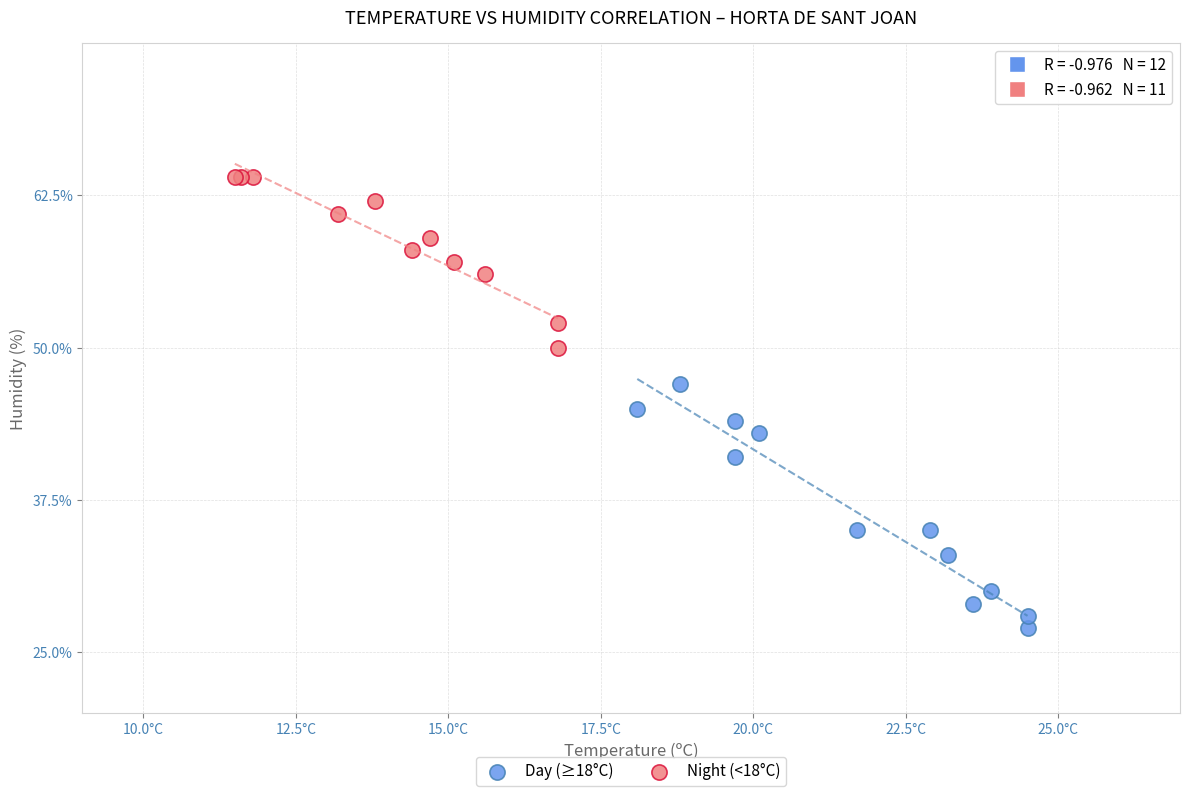

Which series has the widest spread of Y values?

Day (≥18°C)